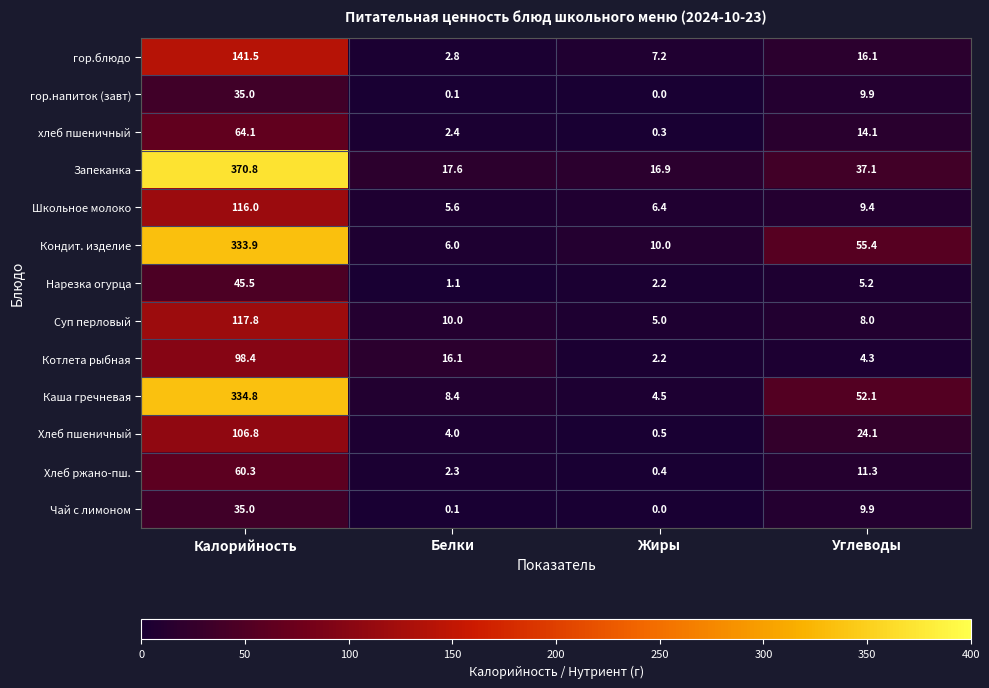

Which series has the widest spread of values?

Запеканка